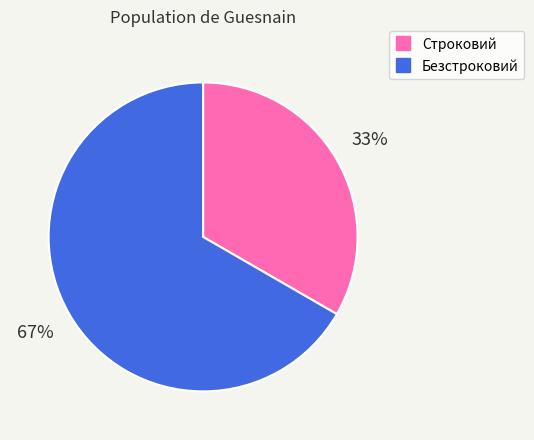

Does Строковий represent more than half of the total?

No